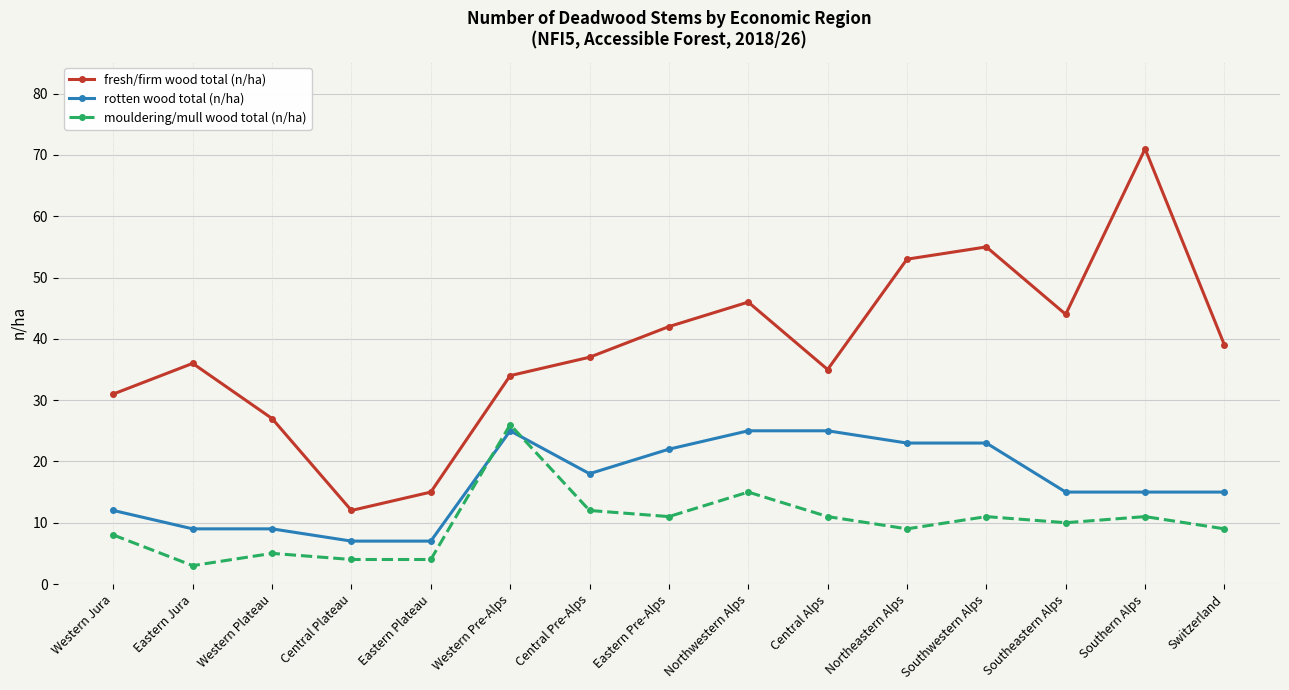

Which series has the largest range (max minus min)?

fresh/firm wood total (n/ha)